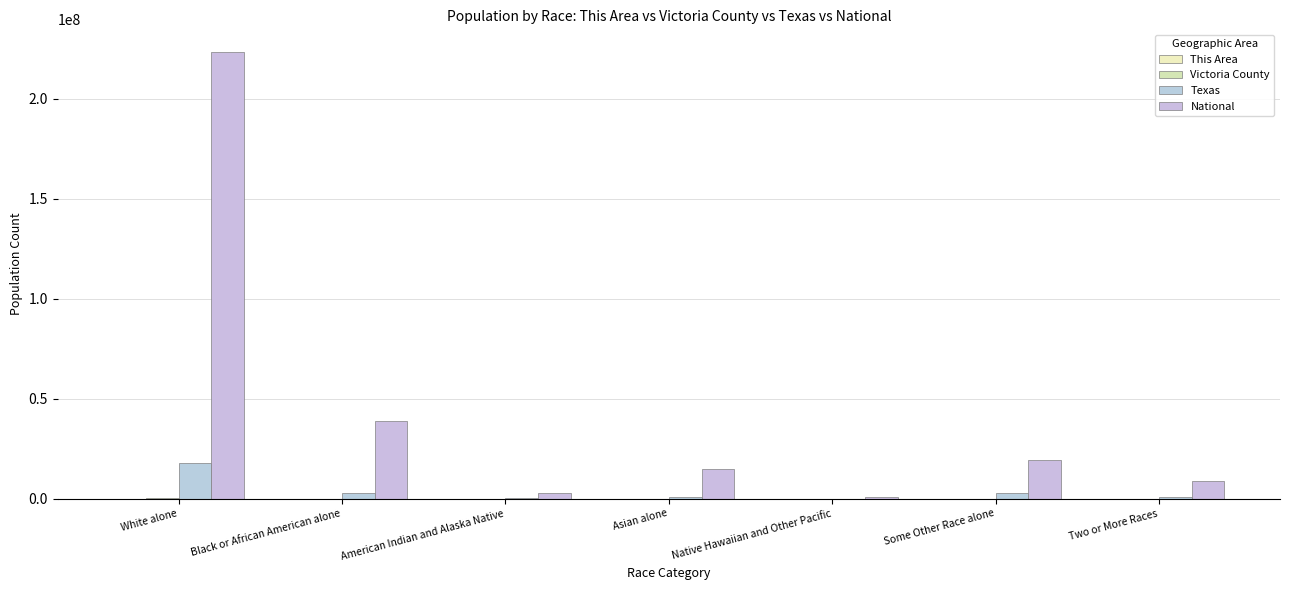

Rank the series by their maximum value, from highest to lowest.

National, Texas, Victoria County, This Area